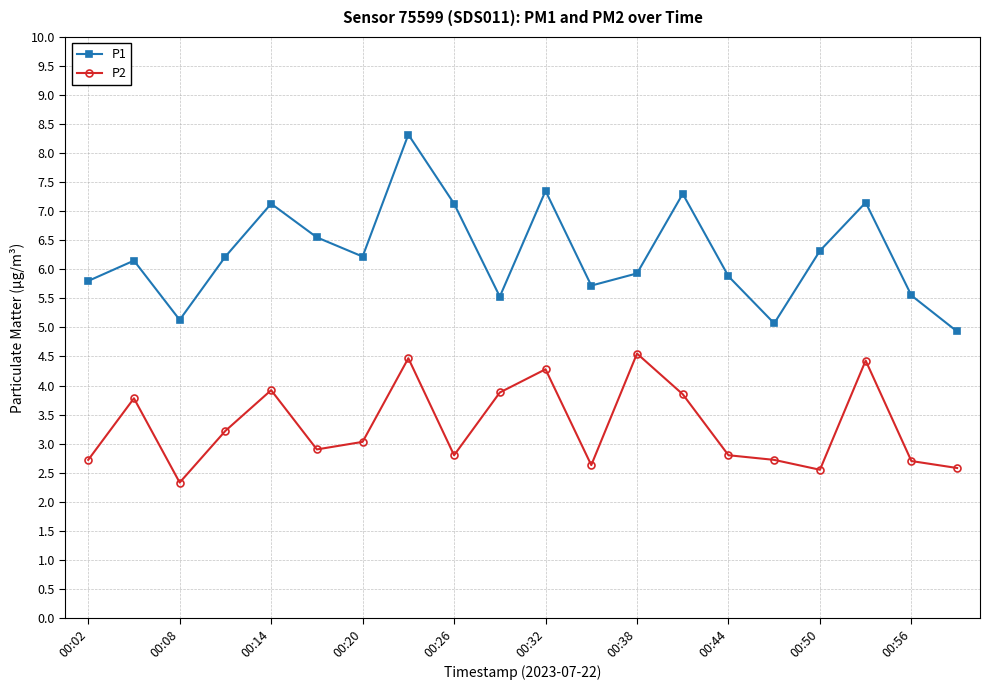

Which series has the largest range (max minus min)?

P1